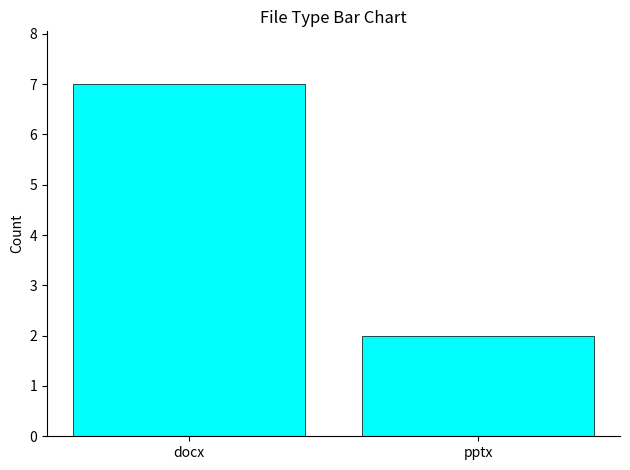

Rank the categories by value from lowest to highest.

pptx, docx